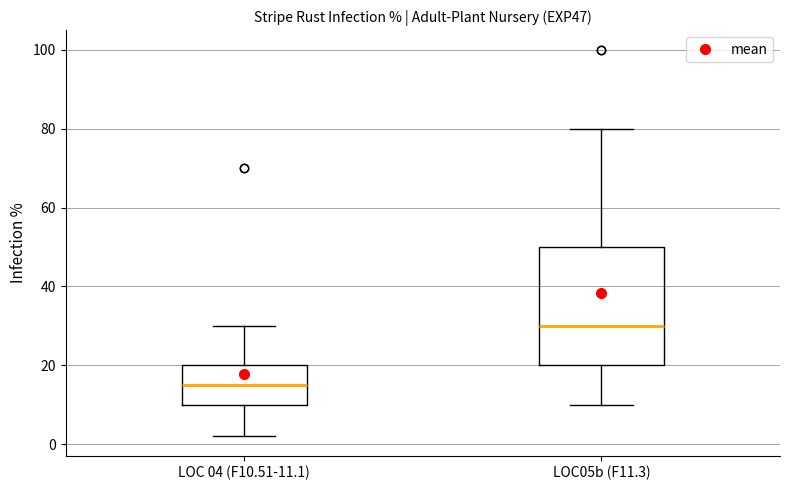

Where is the lower edge of the box for LOC 04 (F10.51-11.1) on the y-axis? The values are not printed on the chart, so give them approximately, as read against the axis.

10